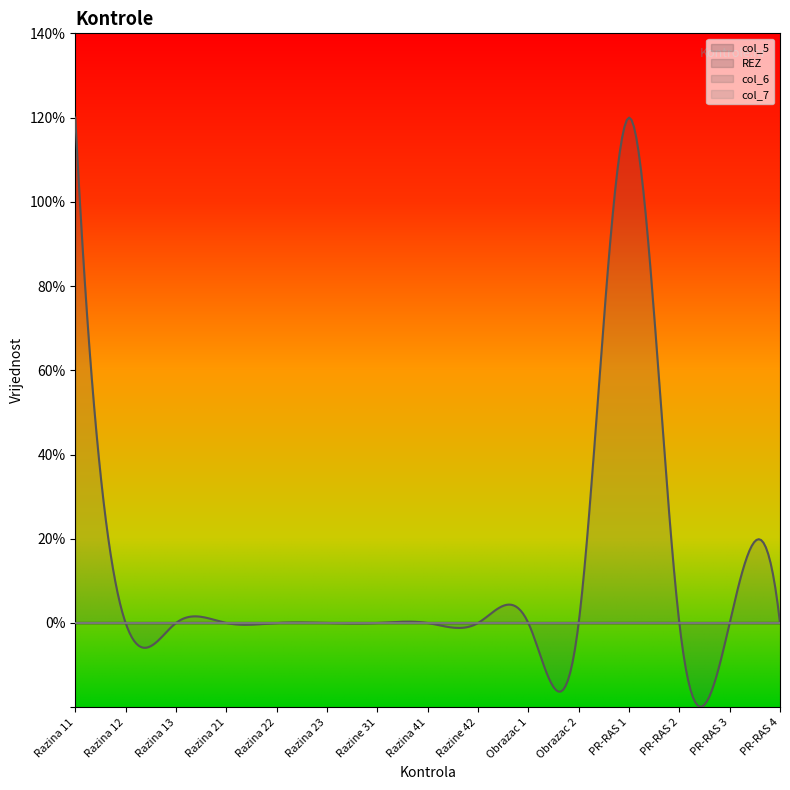

What position from the right is Razine 31?

9